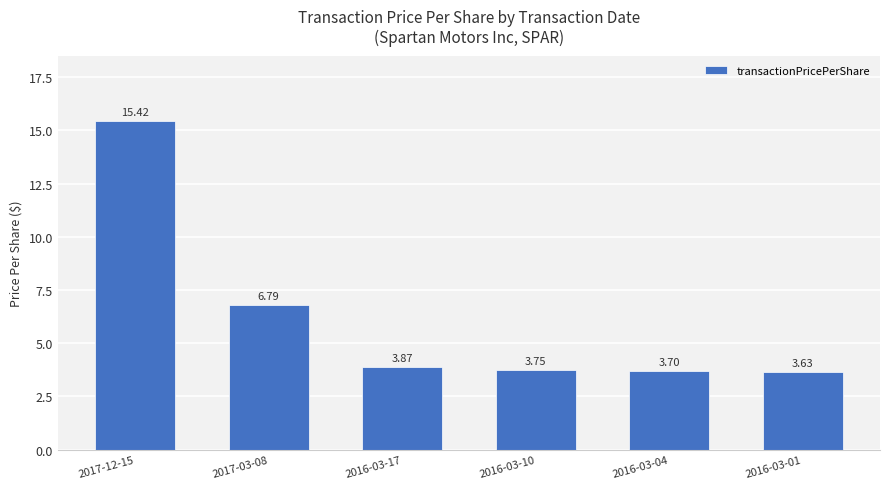

Which category has the highest value across all series?

2017-12-15